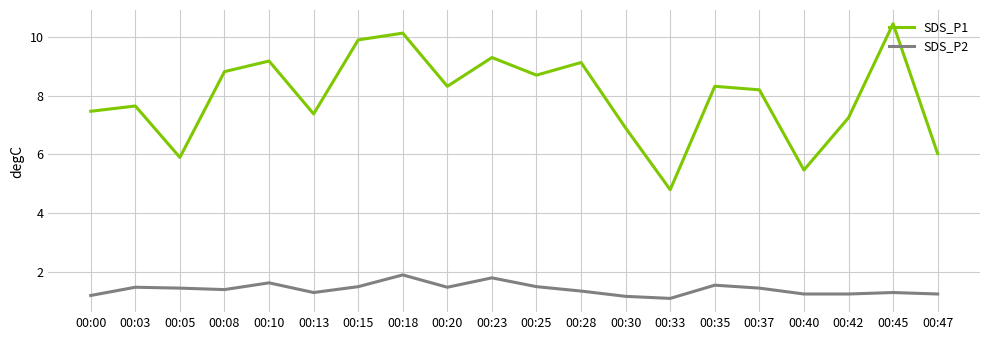

True or false: SDS_P1 has more than 0 interior local peaks.

True